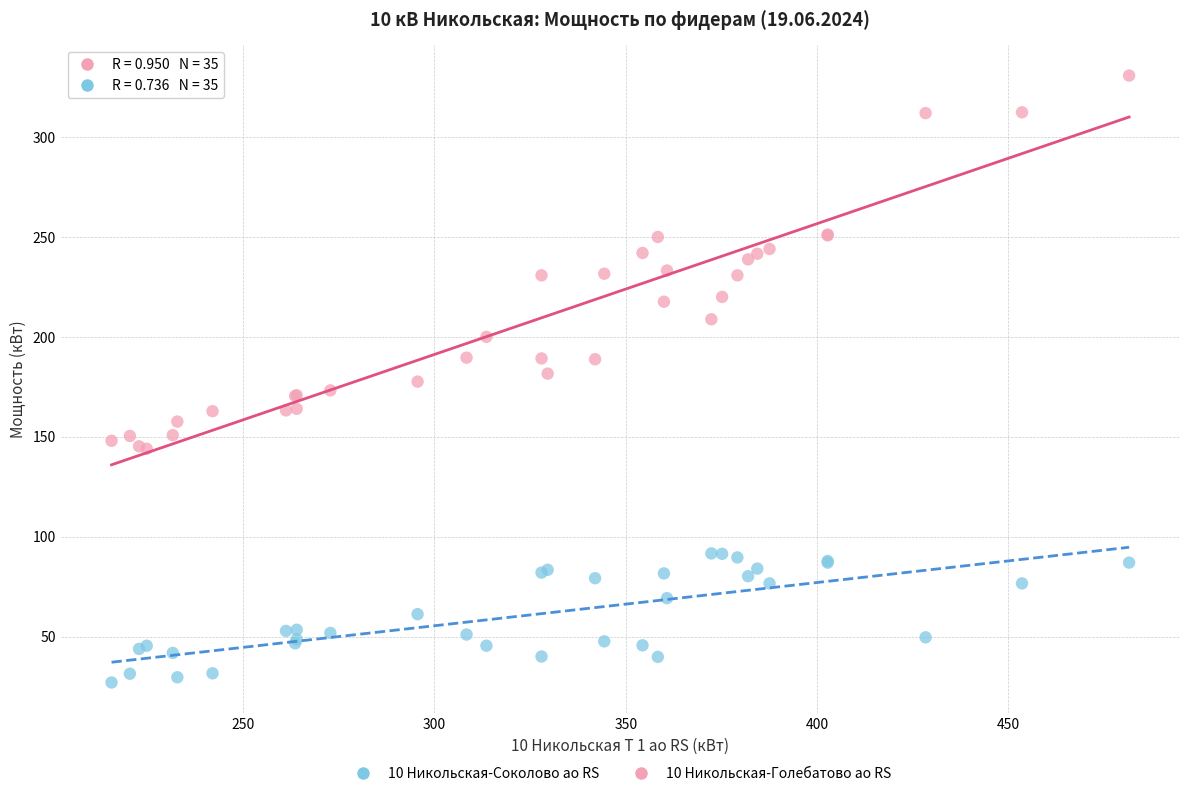

Which series contains the highest Y value?

10 Никольская-Голебатово ао RS